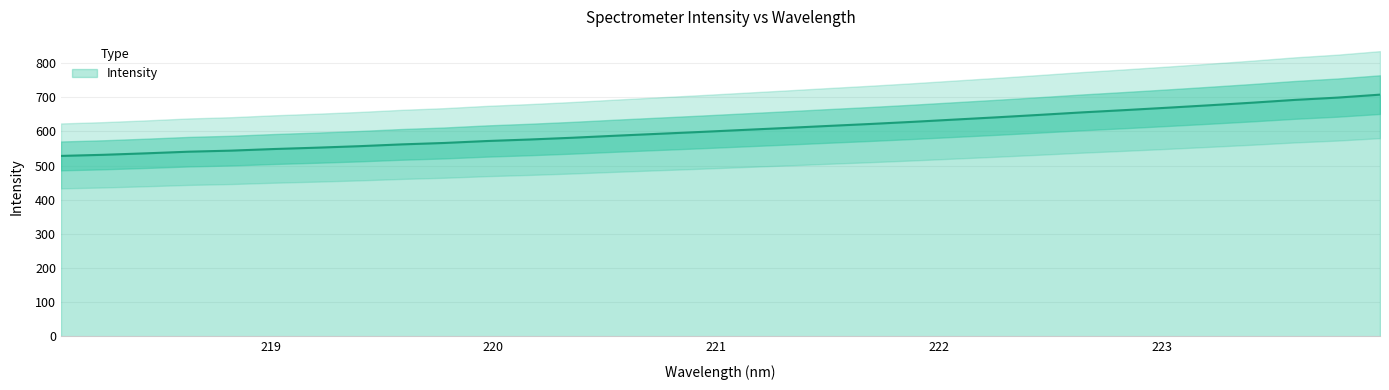

What is the label of the 31st point from the left?

223.7895